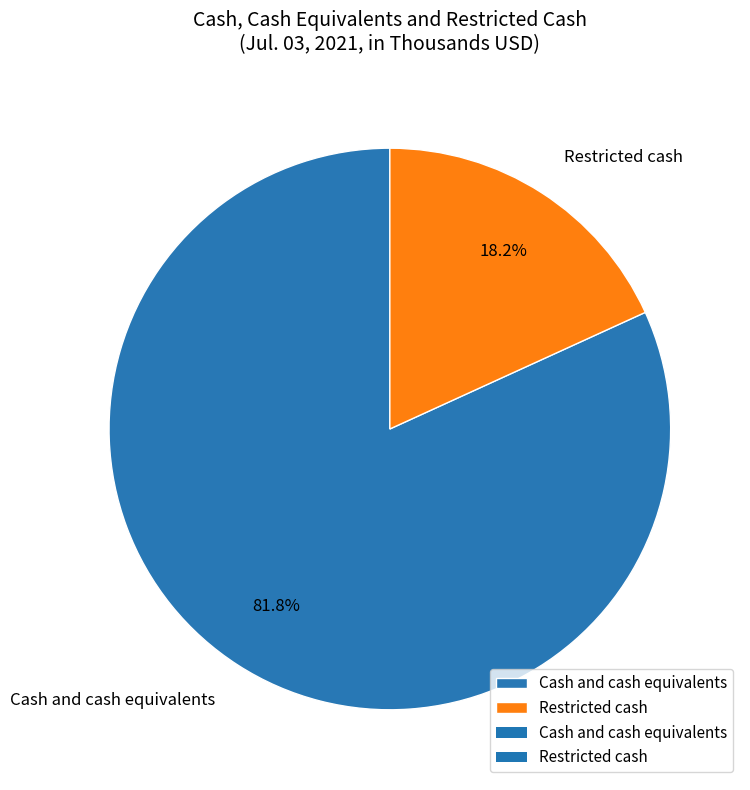

True or false: Restricted cash accounts for 8% of the total.

False